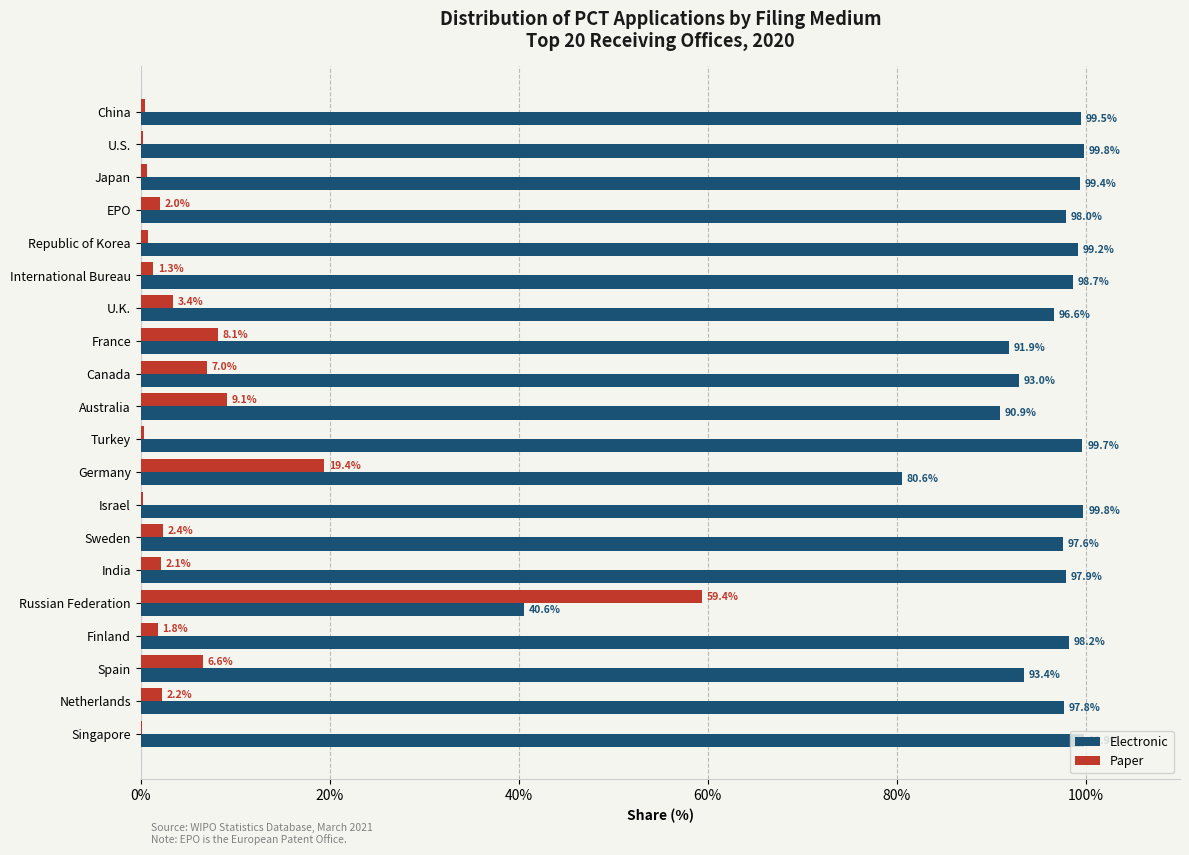

How many data points in Electronic are above 97?

13